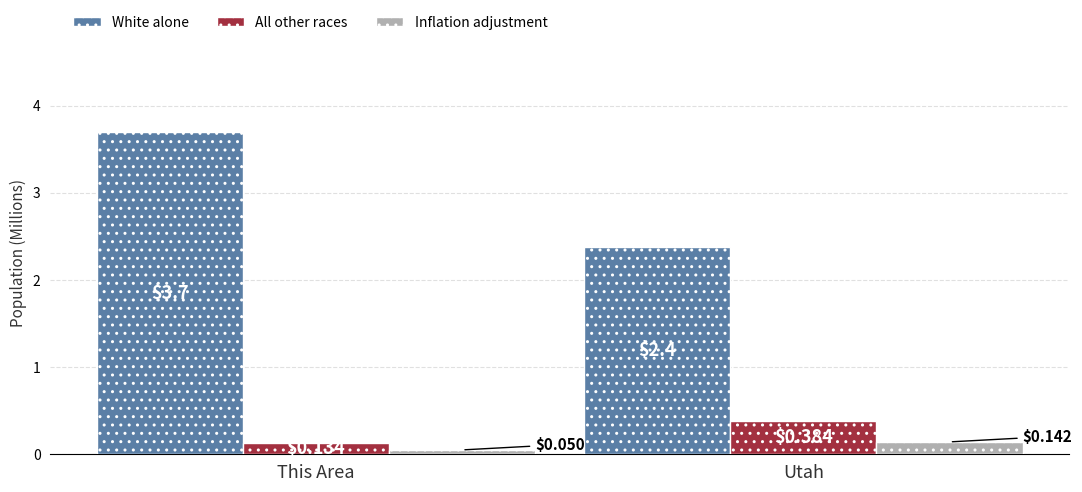

What is the total value across all series at Utah?

2.9